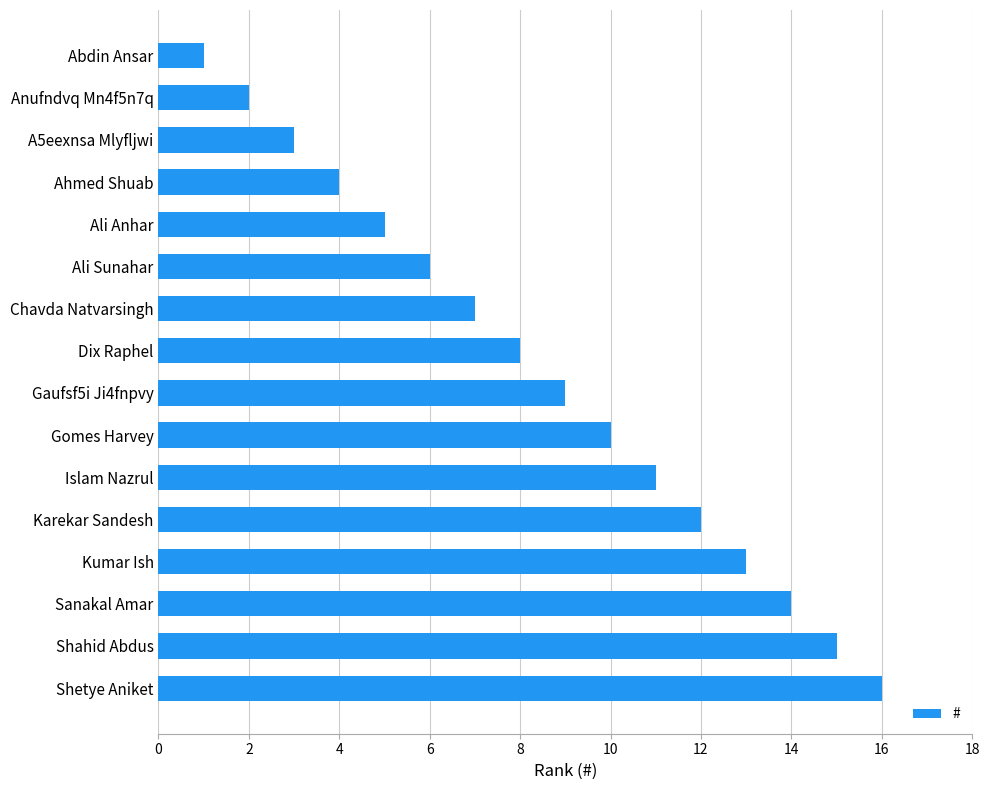

What is the sum of all values?

136